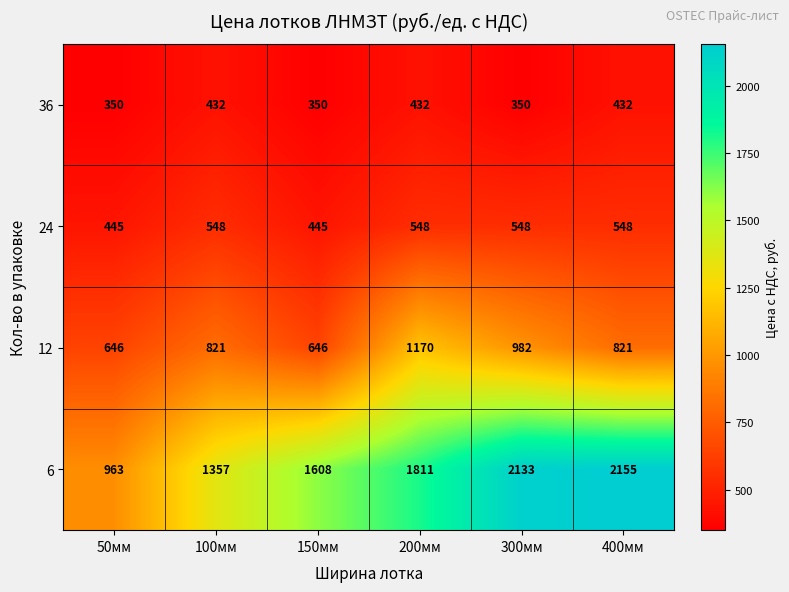

What is the maximum value for 36?

432